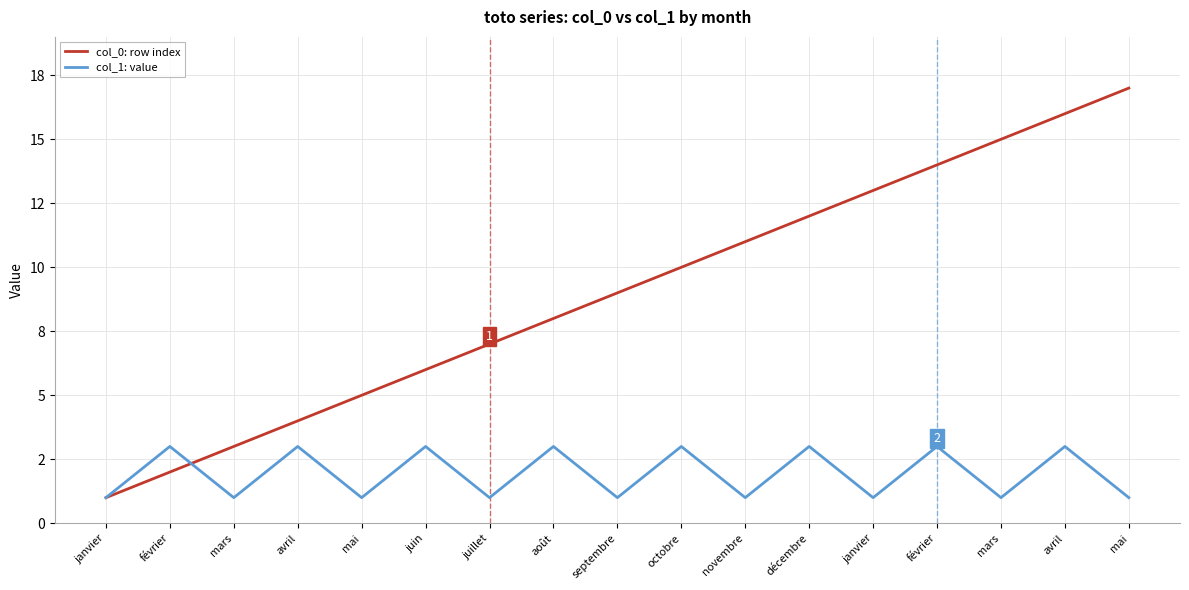

What are all the series names shown in the legend?

col_0: row index, col_1: value